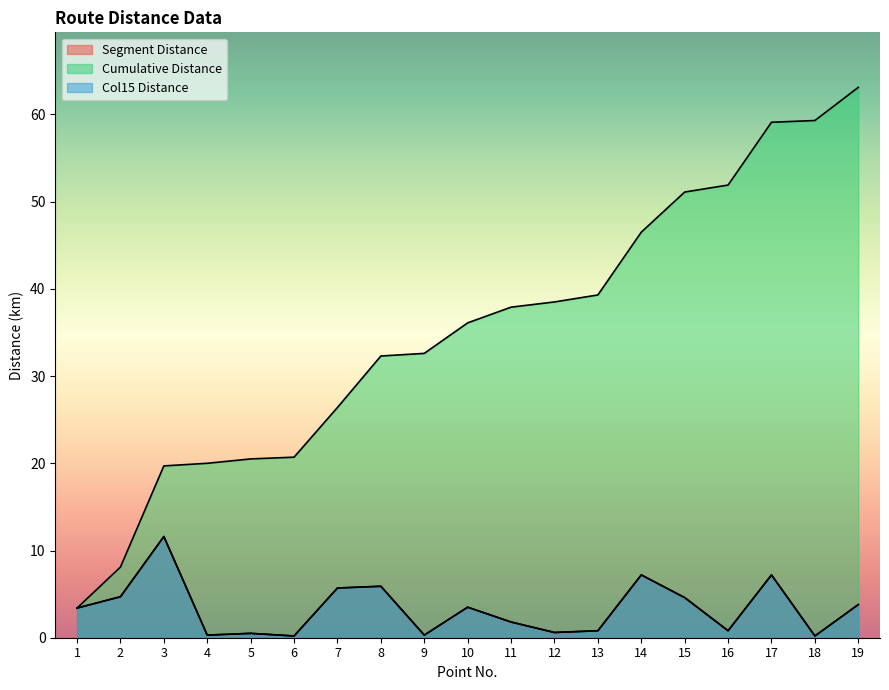

What is the value of the Cumulative Distance point at the 14th from the left?

46.5